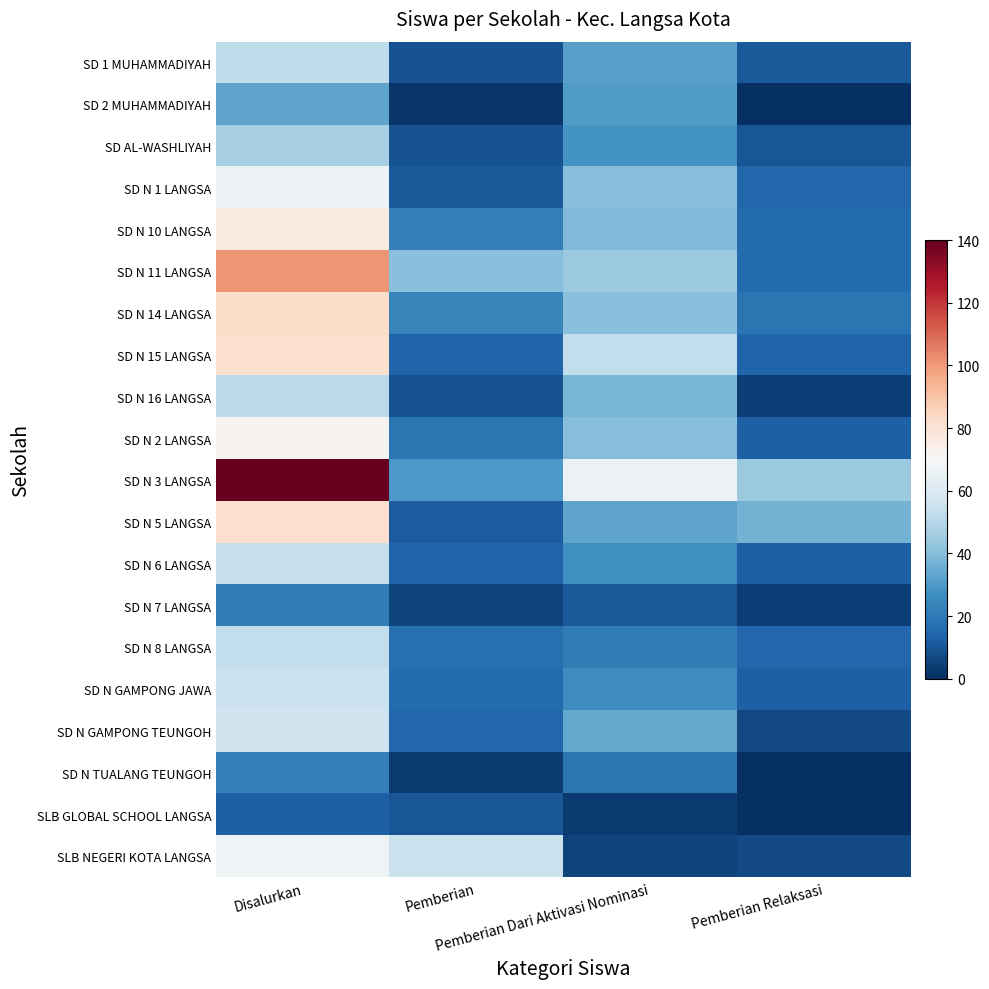

Reading left to right, what are all the values shown in this chart?

SD 1 MUHAMMADIYAH: Disalurkan=52	Pemberian=9	Pemberian Dari Aktivasi Nominasi=32	Pemberian Relaksasi=11
SD 2 MUHAMMADIYAH: Disalurkan=33	Pemberian=2	Pemberian Dari Aktivasi Nominasi=31	Pemberian Relaksasi=0
SD AL-WASHLIYAH: Disalurkan=47	Pemberian=9	Pemberian Dari Aktivasi Nominasi=28	Pemberian Relaksasi=10
SD N 1 LANGSA: Disalurkan=66	Pemberian=11	Pemberian Dari Aktivasi Nominasi=40	Pemberian Relaksasi=15
SD N 10 LANGSA: Disalurkan=77	Pemberian=22	Pemberian Dari Aktivasi Nominasi=39	Pemberian Relaksasi=16
SD N 11 LANGSA: Disalurkan=101	Pemberian=41	Pemberian Dari Aktivasi Nominasi=44	Pemberian Relaksasi=16
SD N 14 LANGSA: Disalurkan=83	Pemberian=23	Pemberian Dari Aktivasi Nominasi=41	Pemberian Relaksasi=19
SD N 15 LANGSA: Disalurkan=81	Pemberian=14	Pemberian Dari Aktivasi Nominasi=53	Pemberian Relaksasi=14
SD N 16 LANGSA: Disalurkan=51	Pemberian=9	Pemberian Dari Aktivasi Nominasi=38	Pemberian Relaksasi=4
SD N 2 LANGSA: Disalurkan=72	Pemberian=19	Pemberian Dari Aktivasi Nominasi=40	Pemberian Relaksasi=13
SD N 3 LANGSA: Disalurkan=140	Pemberian=30	Pemberian Dari Aktivasi Nominasi=66	Pemberian Relaksasi=44
SD N 5 LANGSA: Disalurkan=82	Pemberian=12	Pemberian Dari Aktivasi Nominasi=33	Pemberian Relaksasi=37
SD N 6 LANGSA: Disalurkan=54	Pemberian=14	Pemberian Dari Aktivasi Nominasi=27	Pemberian Relaksasi=13
SD N 7 LANGSA: Disalurkan=21	Pemberian=6	Pemberian Dari Aktivasi Nominasi=11	Pemberian Relaksasi=4
SD N 8 LANGSA: Disalurkan=53	Pemberian=17	Pemberian Dari Aktivasi Nominasi=21	Pemberian Relaksasi=15
SD N GAMPONG JAWA: Disalurkan=55	Pemberian=16	Pemberian Dari Aktivasi Nominasi=26	Pemberian Relaksasi=13
SD N GAMPONG TEUNGOH: Disalurkan=56	Pemberian=15	Pemberian Dari Aktivasi Nominasi=34	Pemberian Relaksasi=7
SD N TUALANG TEUNGOH: Disalurkan=22	Pemberian=3	Pemberian Dari Aktivasi Nominasi=19	Pemberian Relaksasi=0
SLB GLOBAL SCHOOL LANGSA: Disalurkan=13	Pemberian=10	Pemberian Dari Aktivasi Nominasi=3	Pemberian Relaksasi=0
SLB NEGERI KOTA LANGSA: Disalurkan=67	Pemberian=55	Pemberian Dari Aktivasi Nominasi=5	Pemberian Relaksasi=7